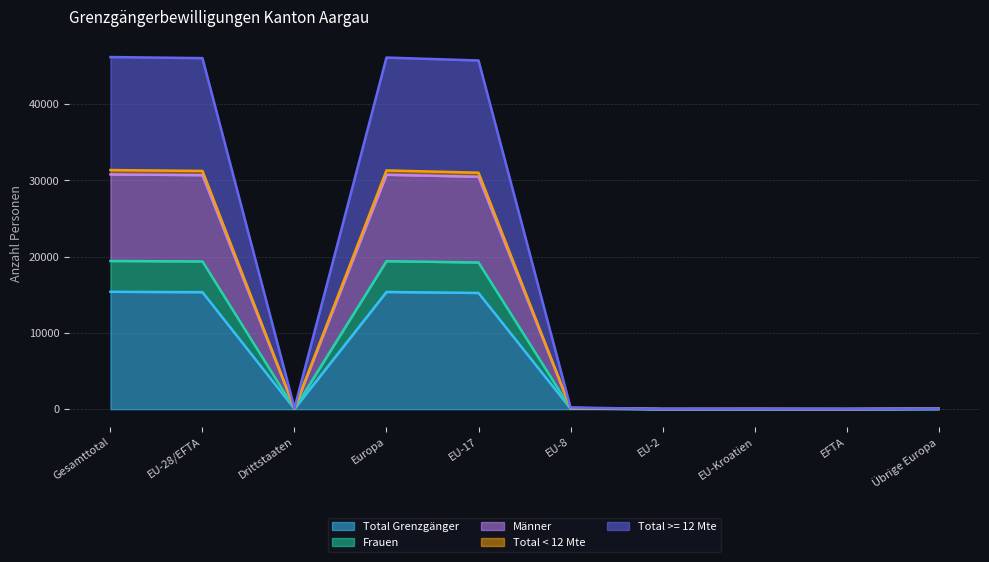

True or false: Frauen and Männer cross at least once.

False